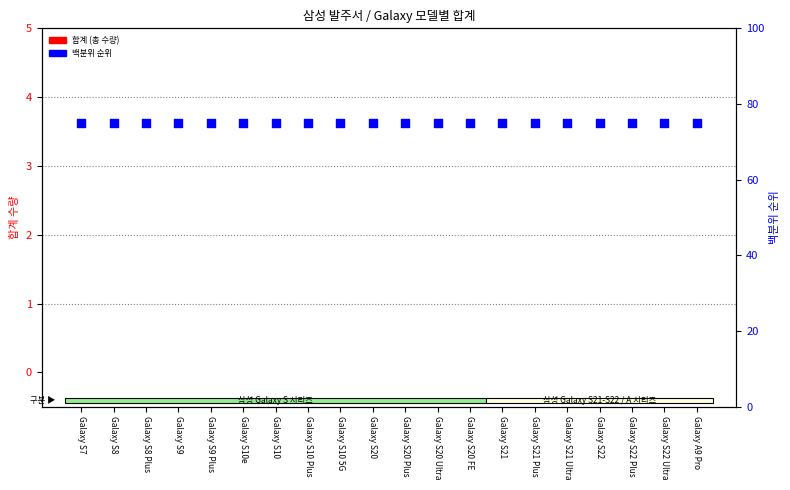

At how many categories does at least one series exceed 14?

20